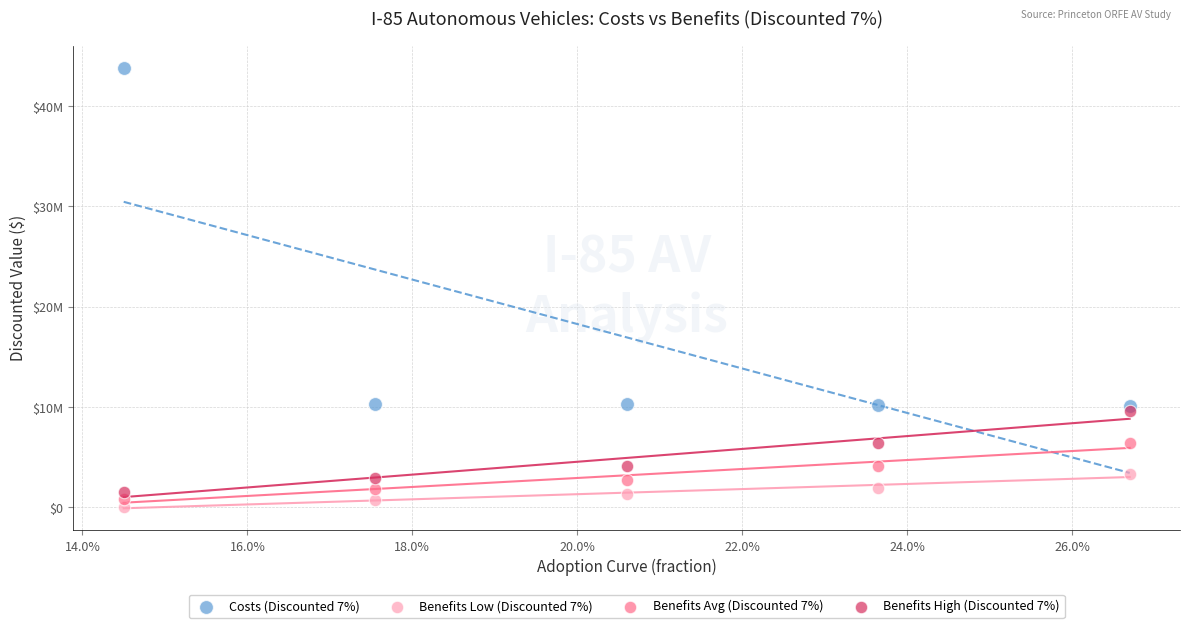

What are all the series names shown in the legend?

Costs (Discounted 7%), Benefits Low (Discounted 7%), Benefits Avg (Discounted 7%), Benefits High (Discounted 7%)